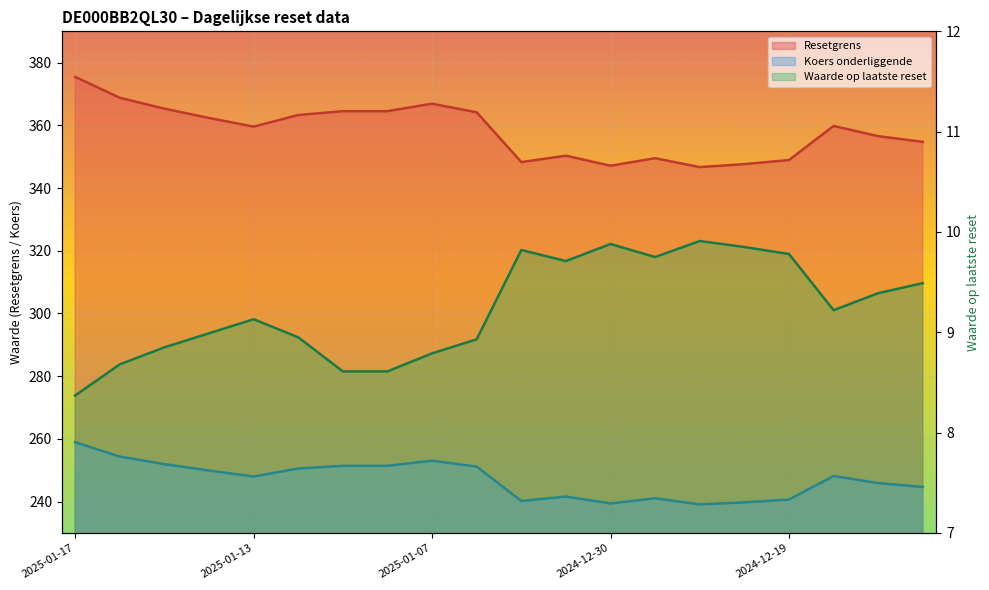

Which label corresponds to the smallest value in the chart?

2025-01-17